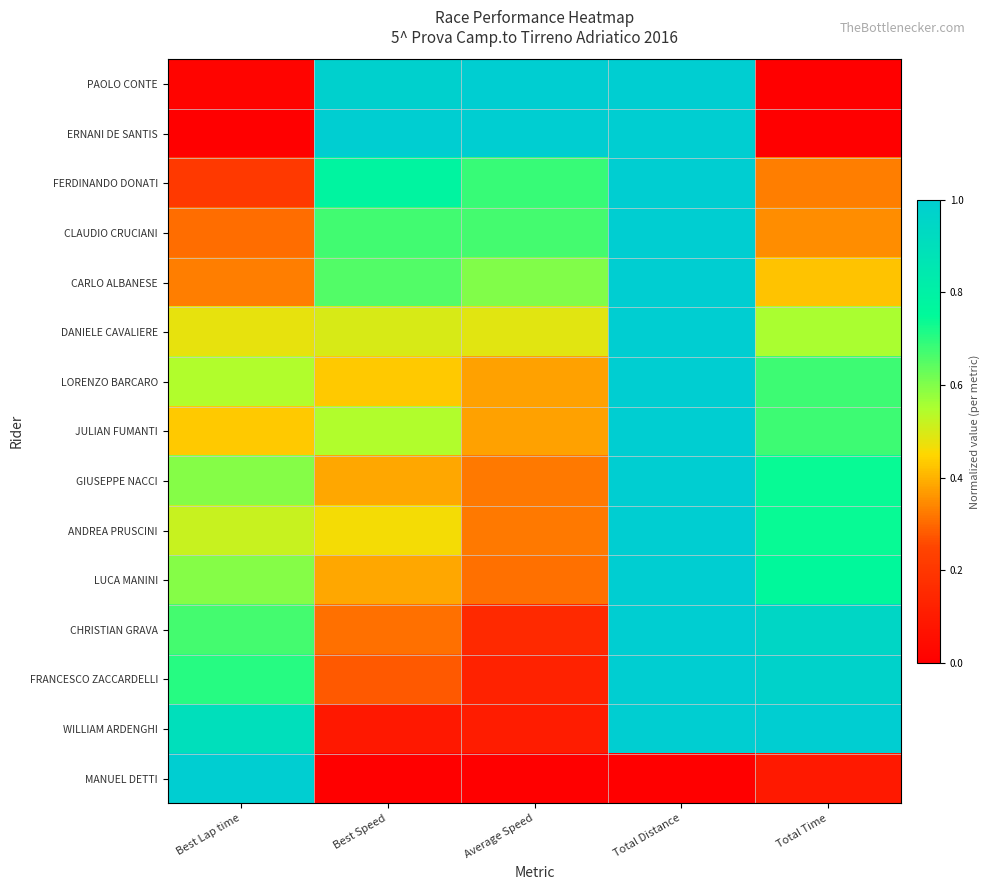

What is the difference between the highest and lowest values at Total Time?

1.0